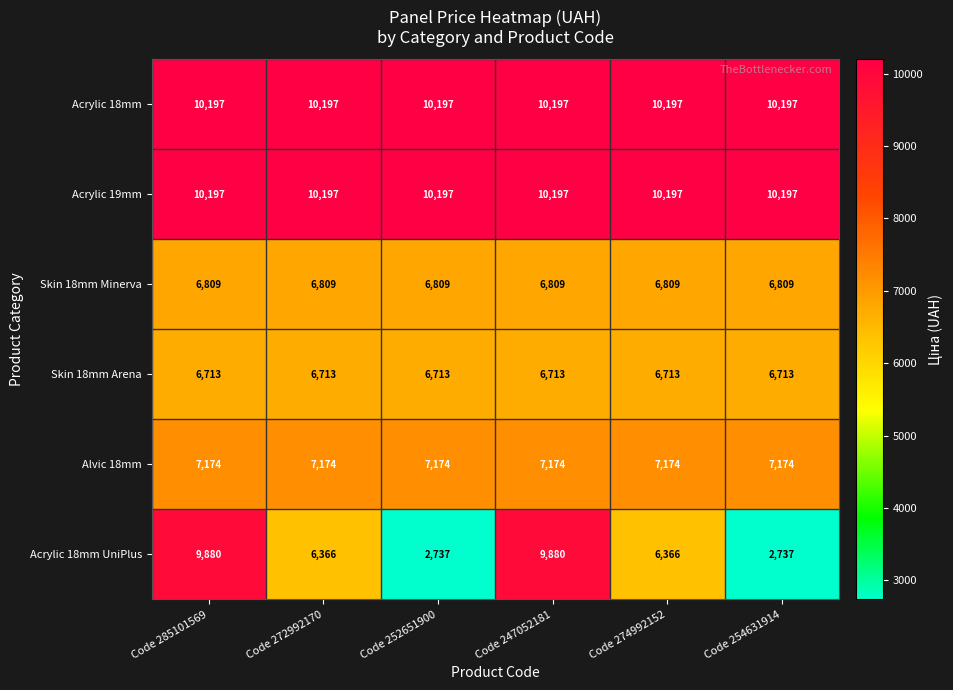

How many Acrylic 18mm UniPlus values are between 2737 and 9880?

6